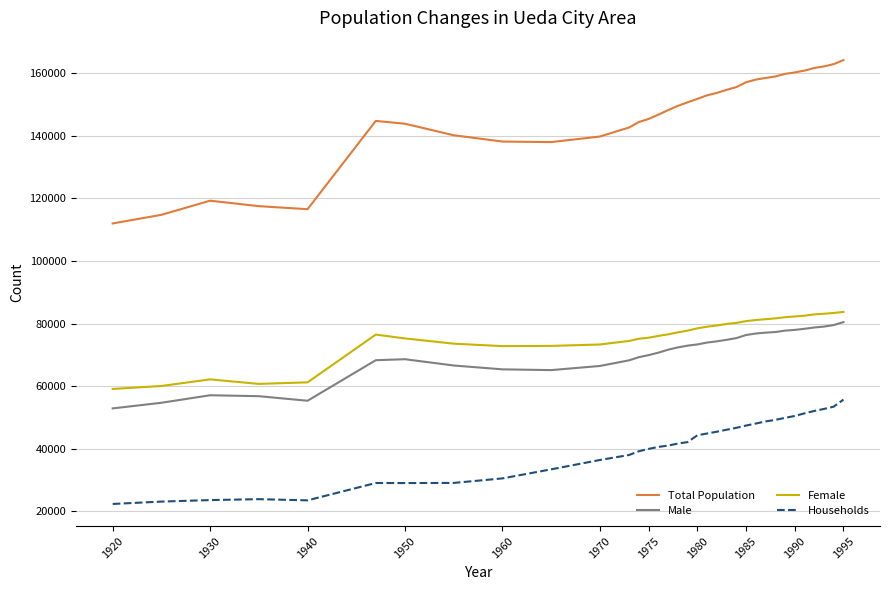

What is the lowest value of the Total Population series?

112001